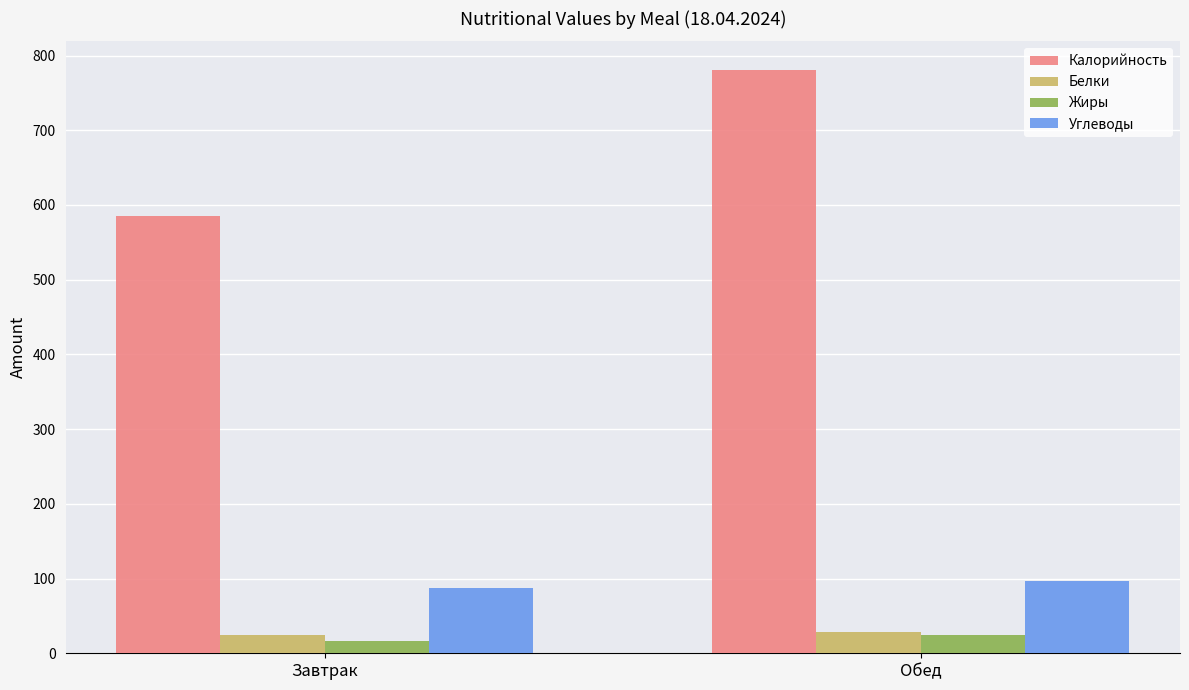

At how many categories does at least one series exceed 720?

1